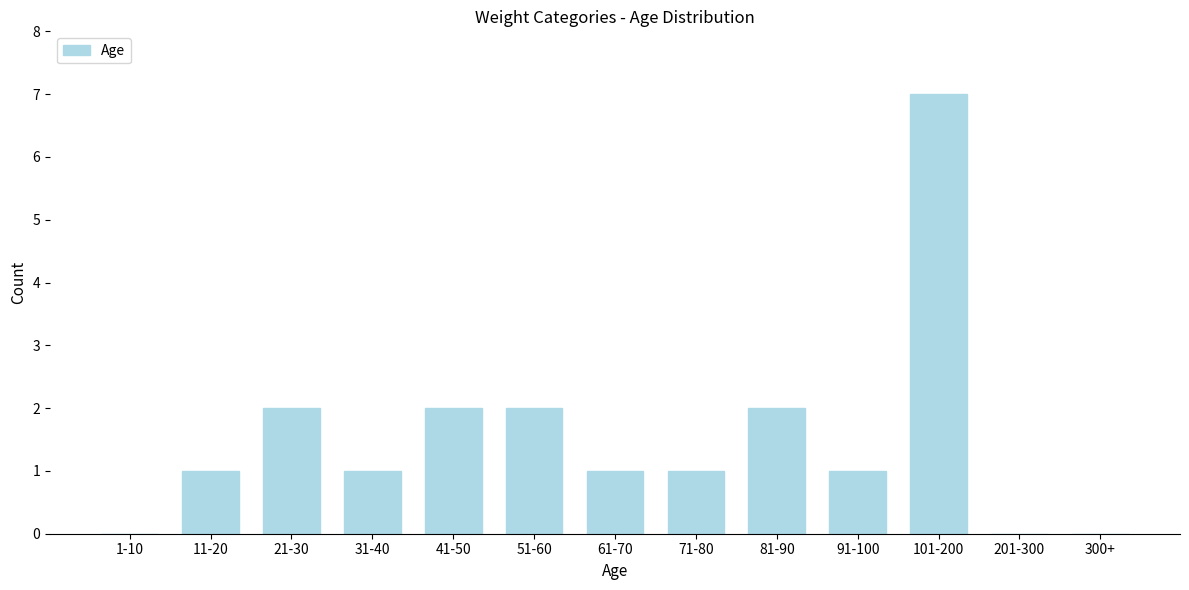

Reading left to right, extract all data points from this chart.

1-10=0	11-20=1	21-30=2	31-40=1	41-50=2	51-60=2	61-70=1	71-80=1	81-90=2	91-100=1	101-200=7	201-300=0	300+=0